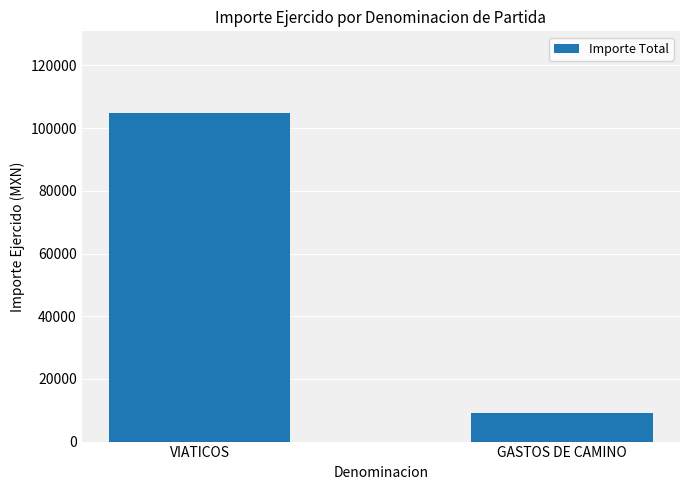

What position from the right is GASTOS DE CAMINO?

1